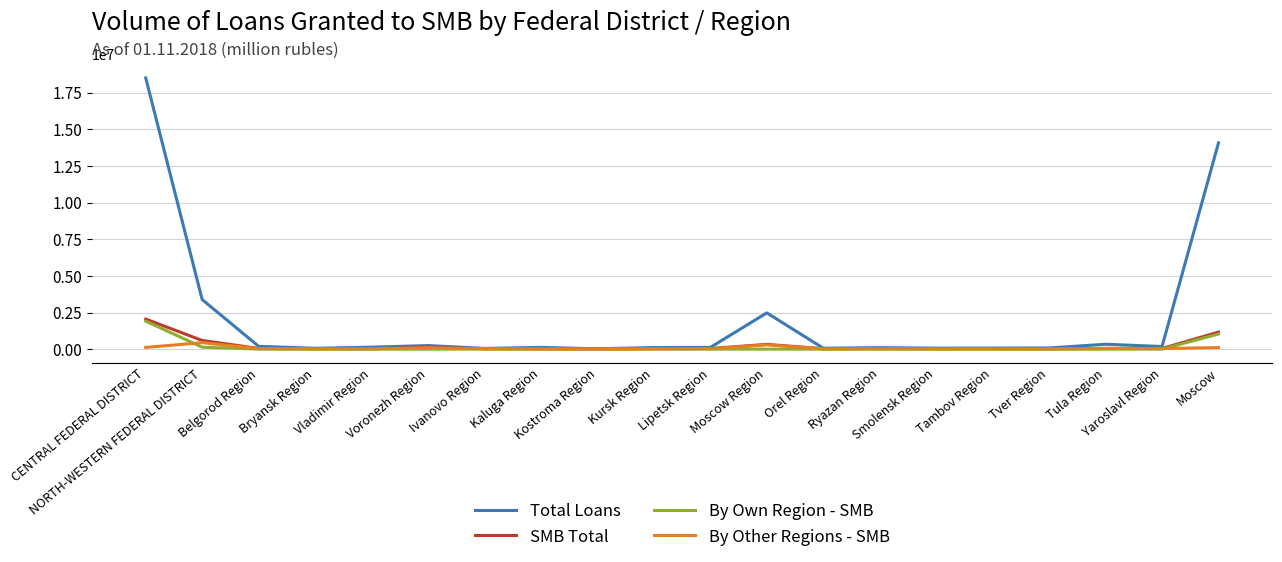

Which series has the largest range (max minus min)?

Total Loans